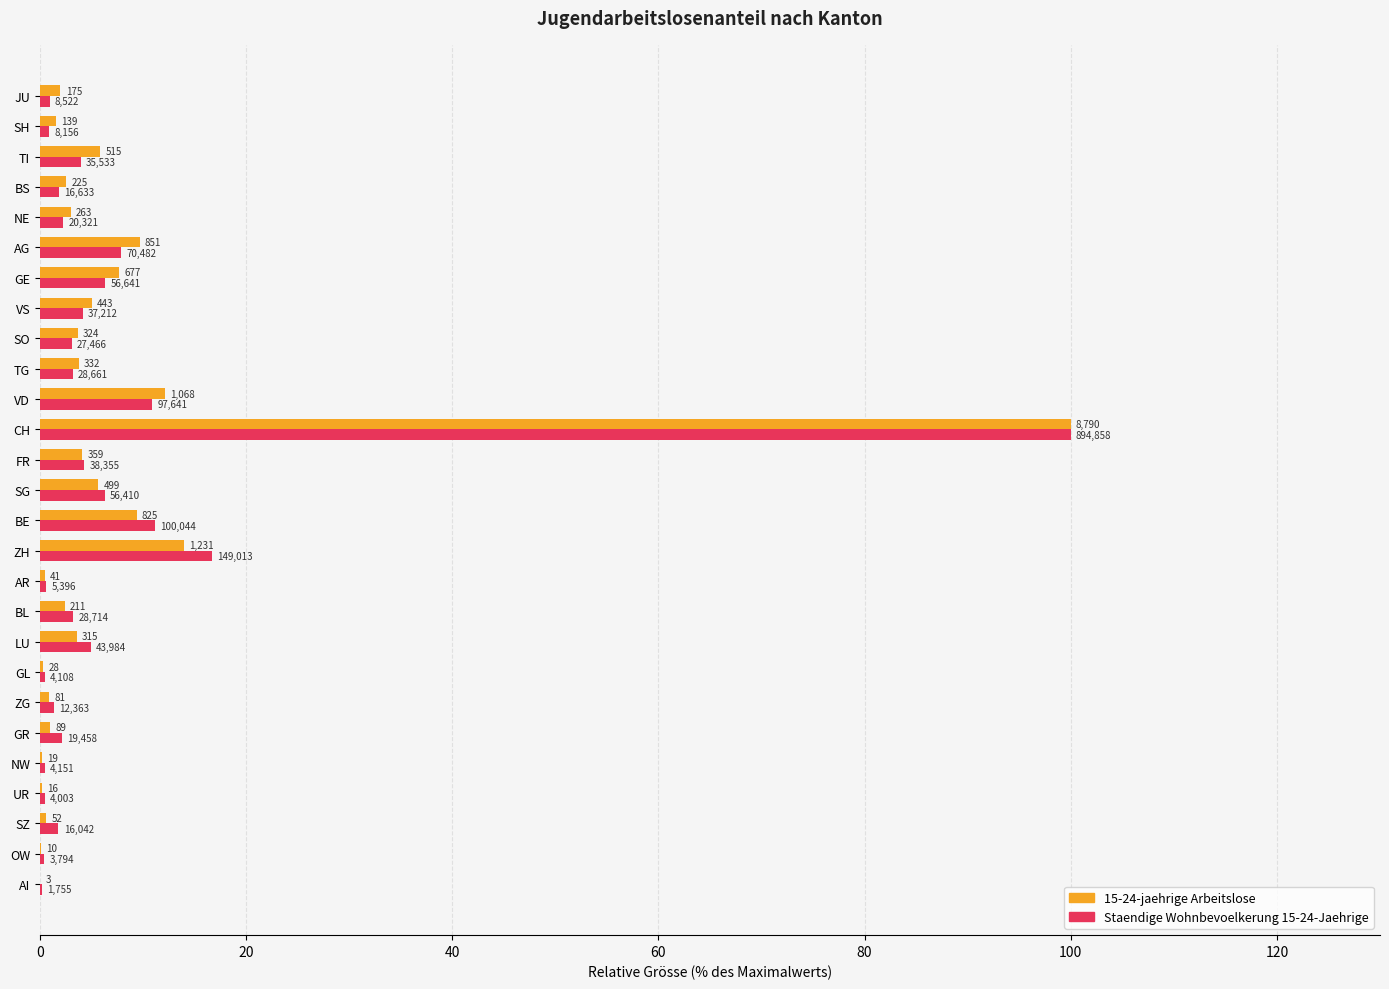

What is the sum of all 15-24-jaehrige Arbeitslose values?

200.0